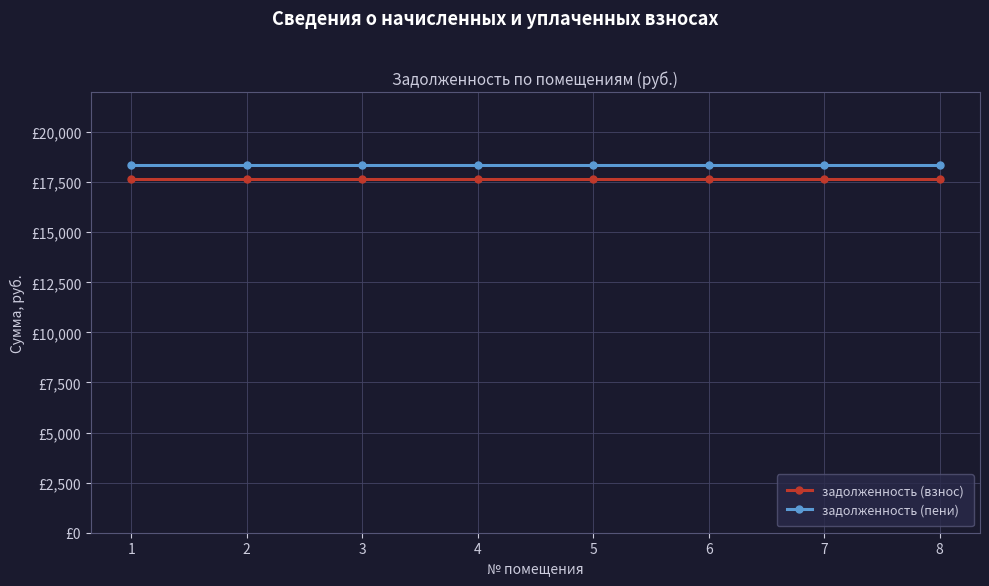

Rank the series at 1 from highest to lowest value.

задолженность (пени), задолженность (взнос)